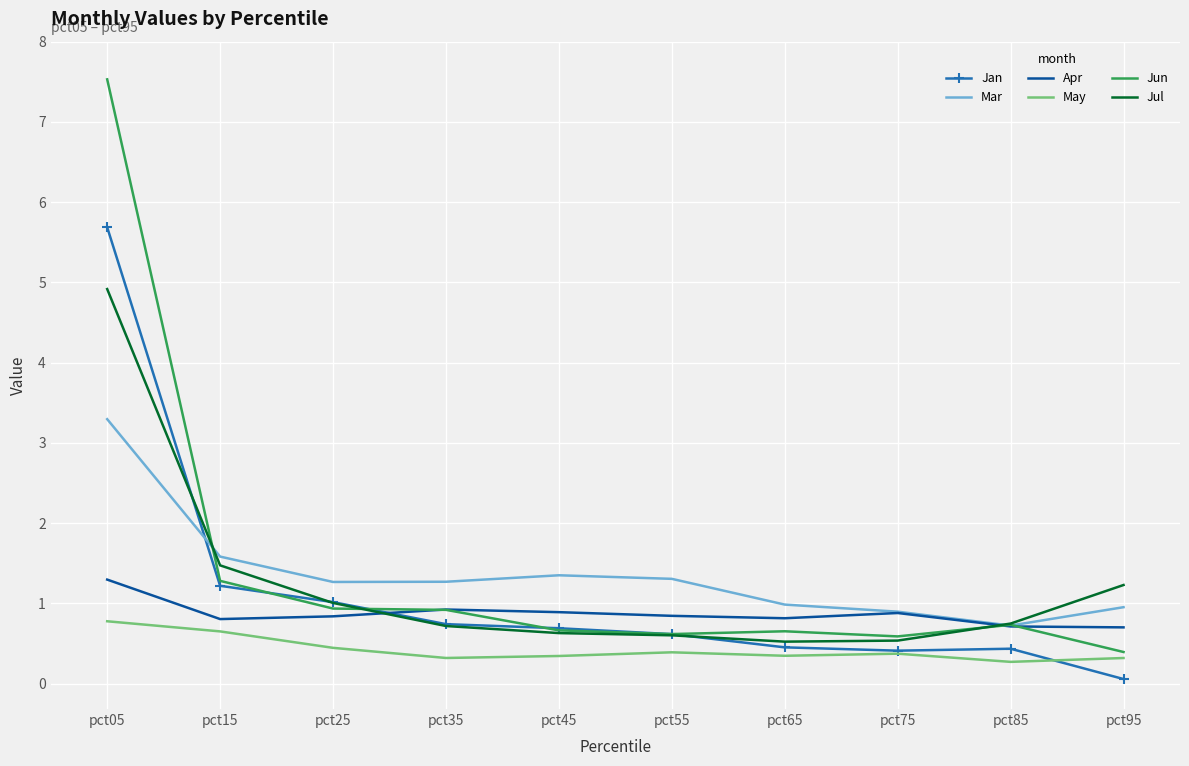

What is the average value of the Jul series?

1.2